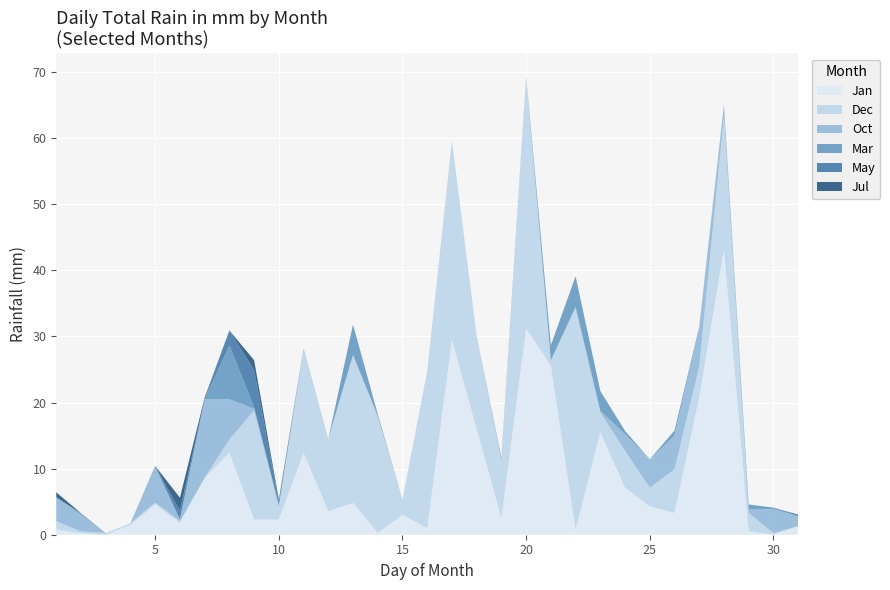

Reading right to left, list all the values displayed in this chart.

Jan: 30=1.3	29=0.0	28=0.5	27=43.2	26=20.8	25=3.3	24=4.3	23=7.1	22=15.5	21=0.8	20=25.6	19=31.2	18=2.5	17=16.0	16=29.5	15=1.0	14=3.0	13=0.2	12=4.8	Dec=3.6	Nov=12.4	Oct=2.3	Sep=2.3	Aug=12.4	Jul=8.6	Jun=1.8	May=4.6	Apr=1.5	Mar=0.0	Feb=0.2	Jan=0.8
Dec: 30=0.0	29=0.2	28=2.8	27=20.1	26=4.6	25=6.6	24=2.8	23=5.6	22=3.0	21=33.5	20=0.8	19=37.9	18=8.6	17=13.7	16=29.7	15=23.4	14=2.3	13=17.5	12=22.4	Dec=10.9	Nov=15.5	Oct=2.0	Sep=16.5	Aug=2.0	Jul=0.0	Jun=0.2	May=0.2	Apr=0.2	Mar=0.2	Feb=0.2	Jan=1.3
Oct: 30=1.5	29=3.6	28=0.5	27=1.8	26=5.8	25=5.1	24=4.3	23=2.5	22=0.2	21=0.2	20=0.0	19=0.2	18=0.2	17=0.2	16=0.2	15=0.2	14=0.0	13=0.2	12=0.0	Dec=0.0	Nov=0.2	Oct=0.0	Sep=0.2	Aug=6.1	Jul=11.9	Jun=0.2	May=5.3	Apr=0.0	Mar=0.0	Feb=2.5	Jan=3.6
Mar: 30=0.0	29=0.2	28=0.8	27=0.0	26=0.2	25=0.8	24=0.0	23=0.5	22=3.0	21=4.6	20=2.3	19=0.0	18=0.2	17=0.0	16=0.0	15=0.0	14=0.0	13=0.2	12=4.6	Dec=0.0	Nov=0.0	Oct=0.2	Sep=0.2	Aug=8.1	Jul=0.0	Jun=0.0	May=0.2	Apr=0.0	Mar=0.0	Feb=0.2	Jan=0.0
May: 30=0.2	29=0.0	28=0.0	27=0.0	26=0.0	25=0.0	24=0.0	23=0.0	22=0.0	21=0.0	20=0.0	19=0.0	18=0.0	17=0.0	16=0.0	15=0.0	14=0.0	13=0.0	12=0.0	Dec=0.0	Nov=0.0	Oct=0.5	Sep=5.6	Aug=2.3	Jul=0.0	Jun=1.3	May=0.0	Apr=0.0	Mar=0.0	Feb=0.0	Jan=0.0
Jul: 30=0.0	29=0.0	28=0.0	27=0.0	26=0.0	25=0.0	24=0.0	23=0.0	22=0.0	21=0.0	20=0.0	19=0.0	18=0.0	17=0.0	16=0.0	15=0.0	14=0.0	13=0.0	12=0.0	Dec=0.0	Nov=0.0	Oct=0.2	Sep=1.5	Aug=0.0	Jul=0.2	Jun=2.0	May=0.0	Apr=0.0	Mar=0.0	Feb=0.0	Jan=0.8